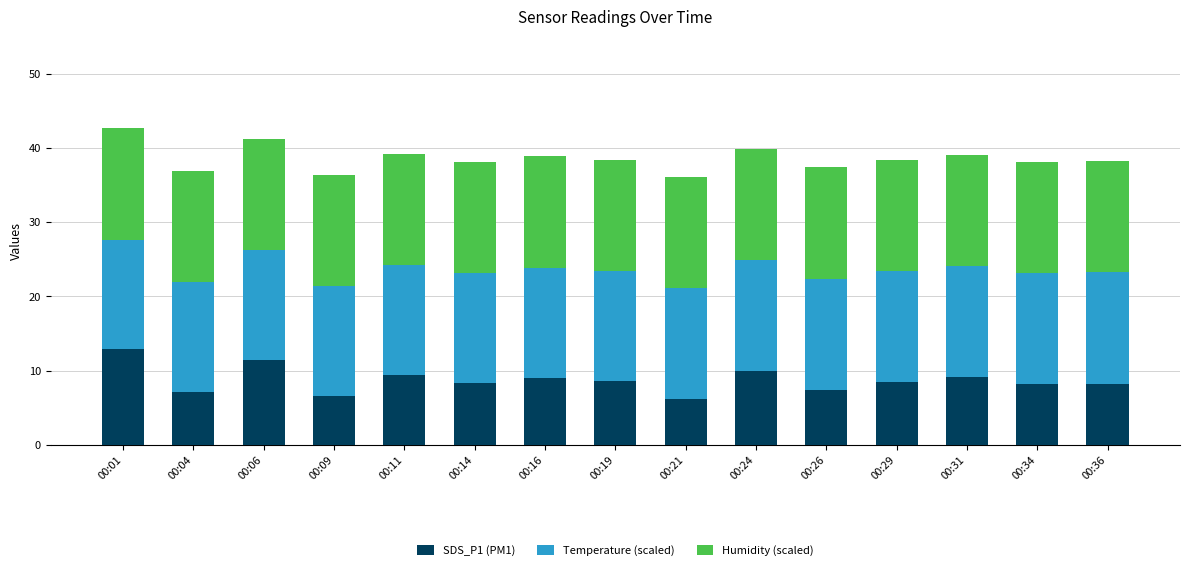

What is the lowest value of the SDS_P1 (PM1) series?

6.2